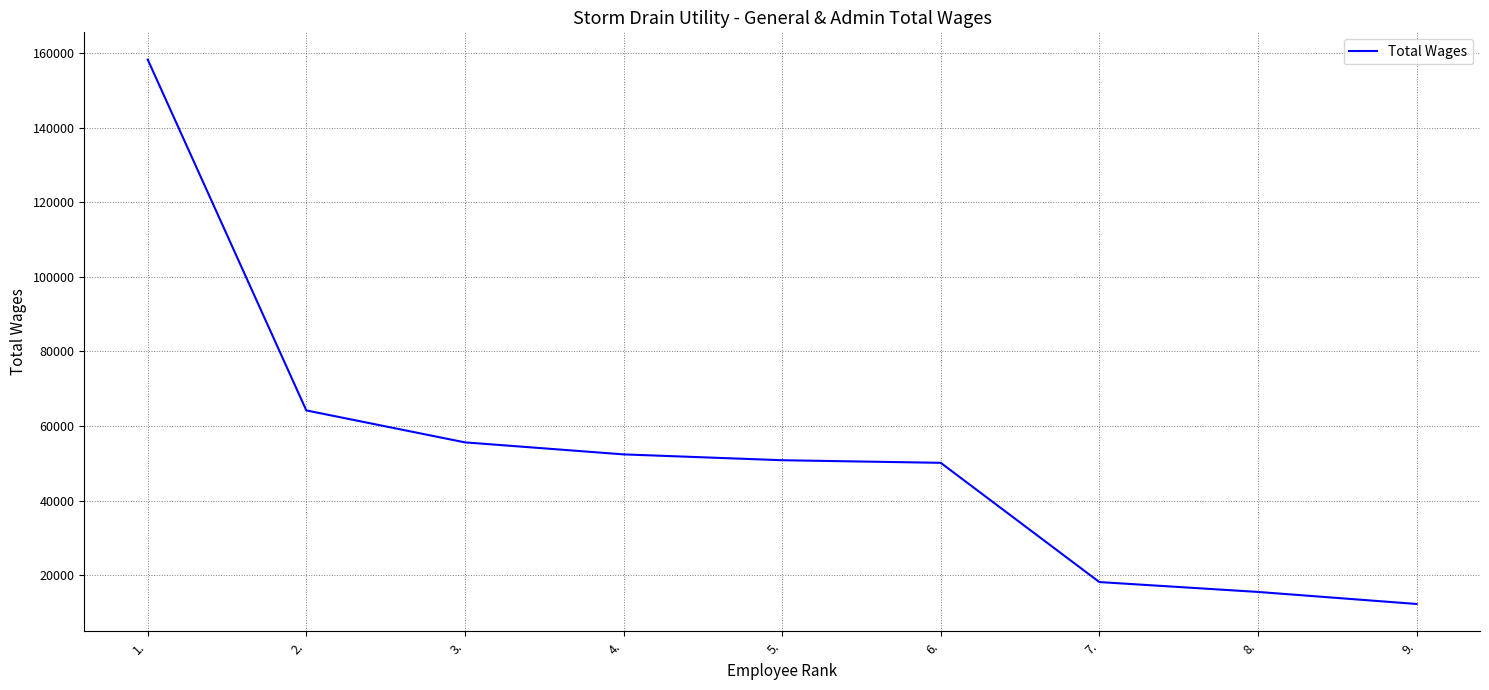

How many distinct data groups are displayed?

1